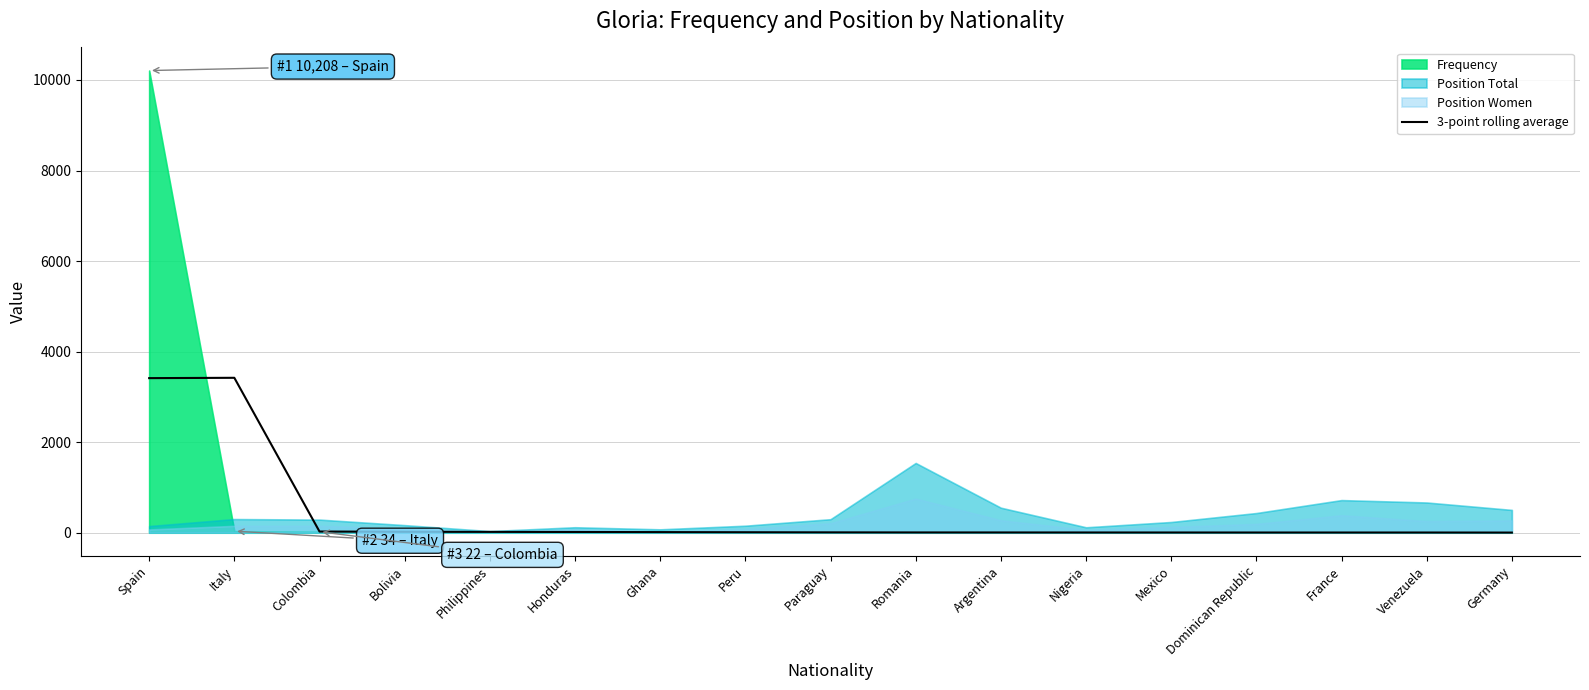

What is the sum of the values at Argentina and Romania?

11.0